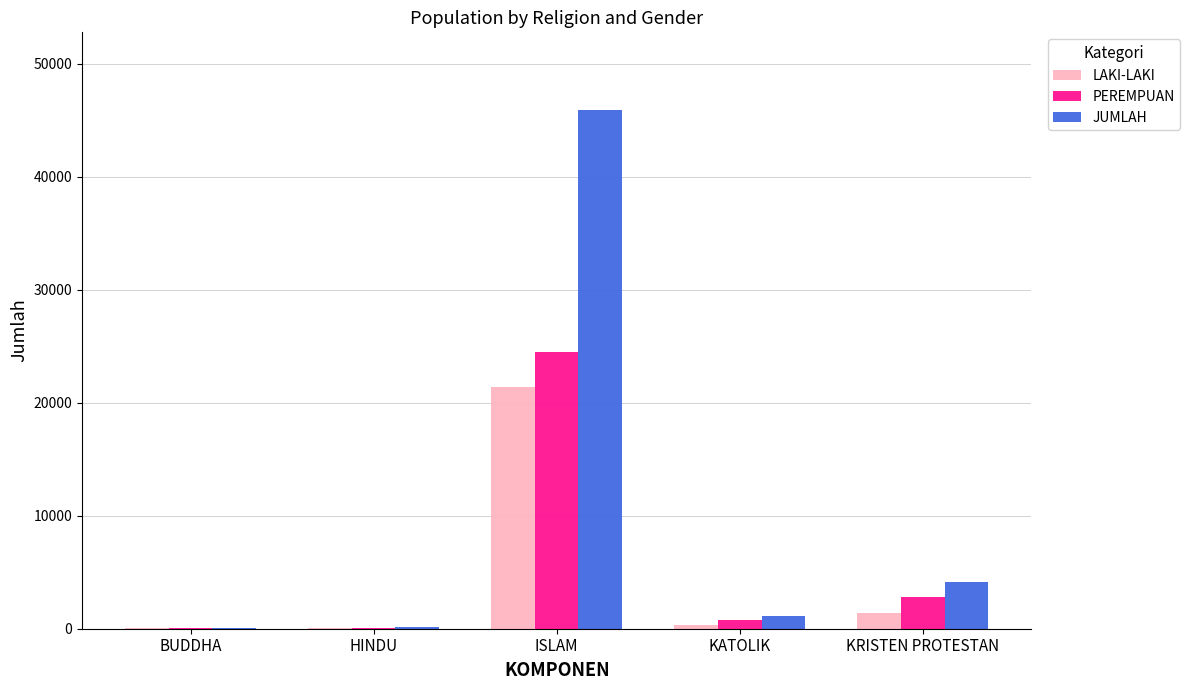

Is it true that LAKI-LAKI equals 44 at HINDU?

True